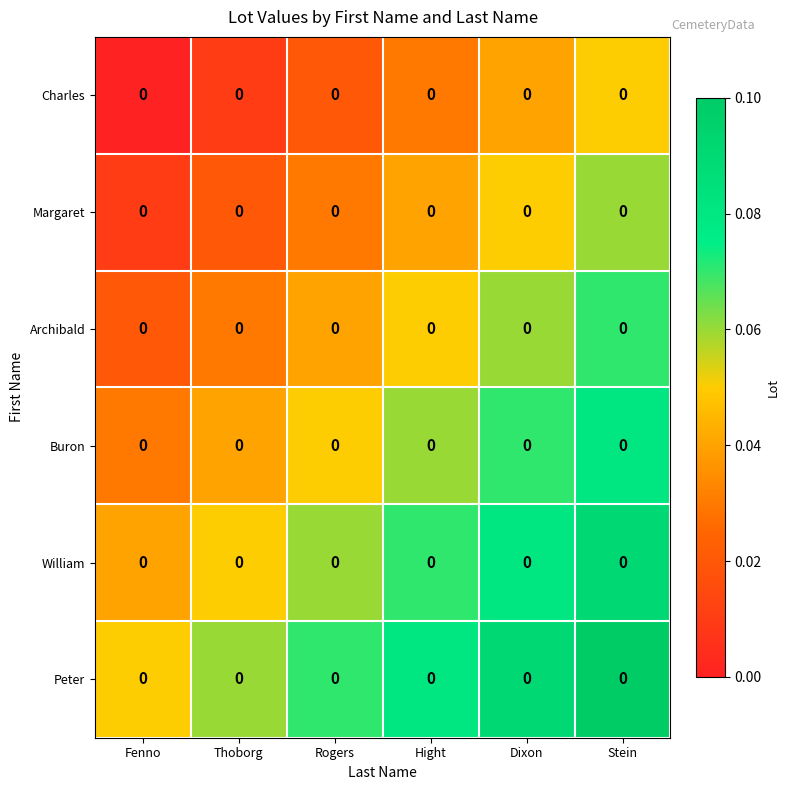

How many series are shown in this chart?

6